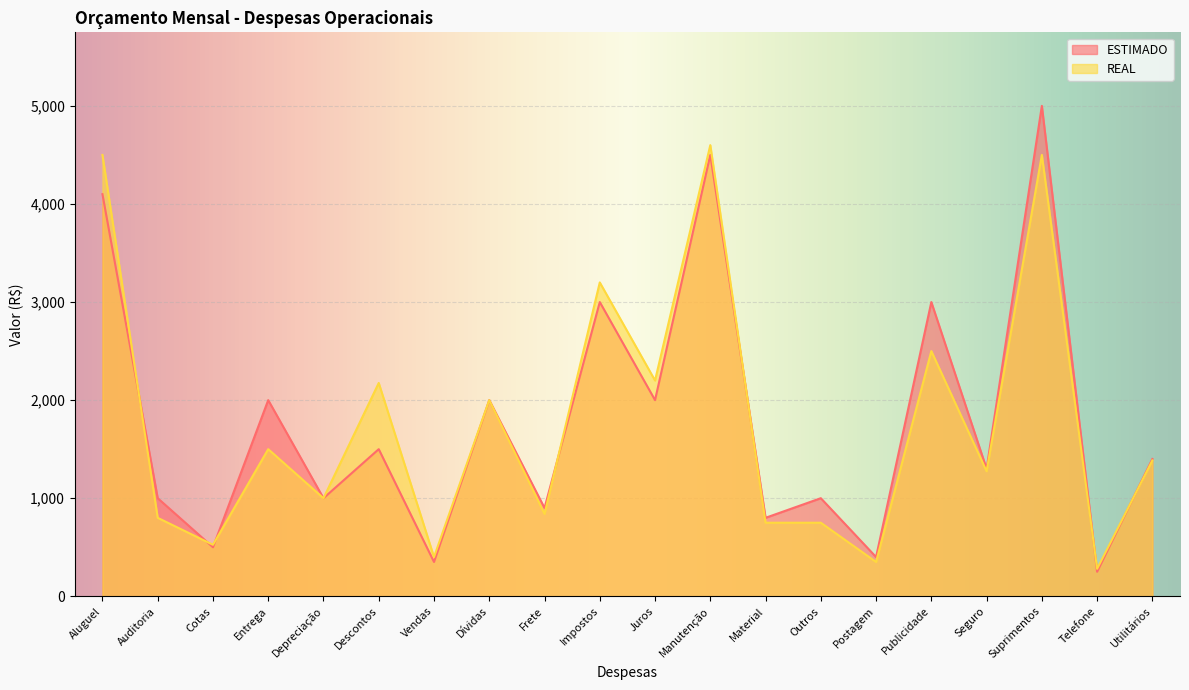

What is the difference between the maximum and minimum values in the REAL series?

4320